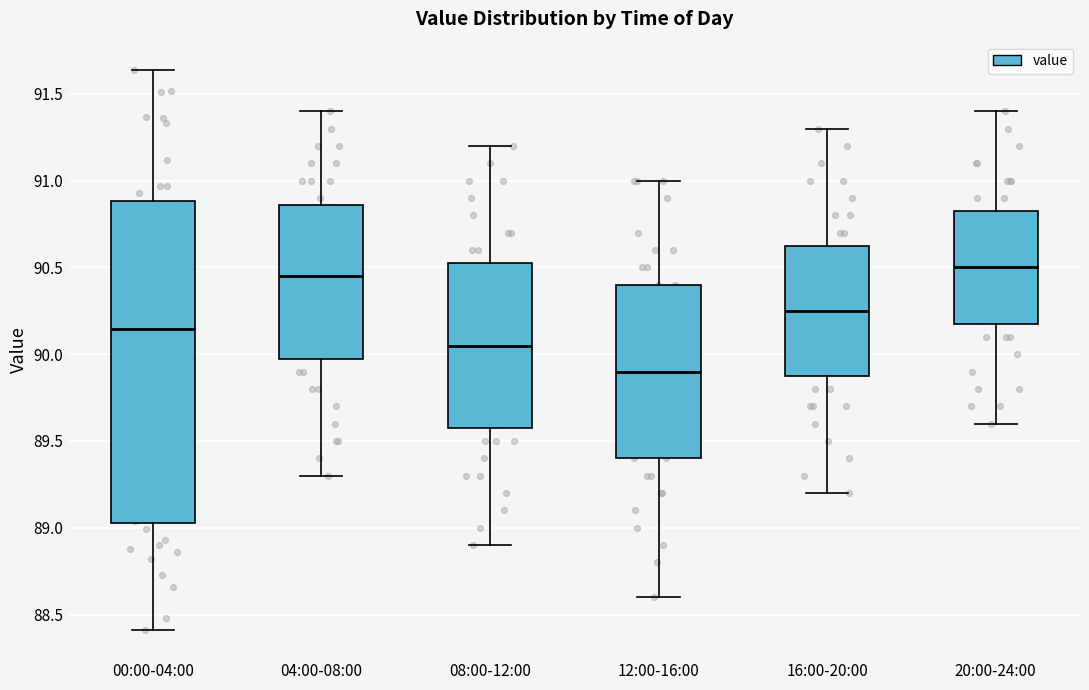

Reading left to right, transcribe this box plot: for each box, give where its median line is, the range the box spans, and where its two whiskers end, as read against the y-axis. The values are not printed on the chart, so give them approximately, as read against the axis.

00:00-04:00: median 90.15, box 89.05 to 90.90, whiskers 88.40 to 91.65
04:00-08:00: median 90.45, box 90.00 to 90.85, whiskers 89.30 to 91.40
08:00-12:00: median 90.05, box 89.60 to 90.55, whiskers 88.90 to 91.20
12:00-16:00: median 89.90, box 89.40 to 90.40, whiskers 88.60 to 91.00
16:00-20:00: median 90.25, box 89.90 to 90.65, whiskers 89.20 to 91.30
20:00-24:00: median 90.50, box 90.20 to 90.85, whiskers 89.60 to 91.40